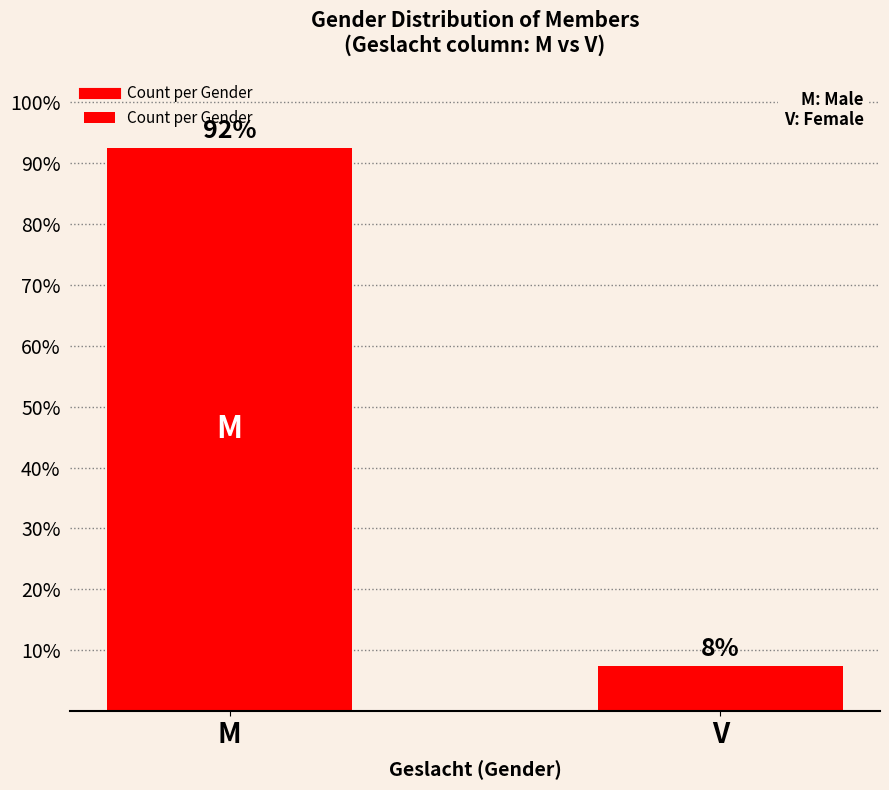

Does the chart contain any negative values?

No